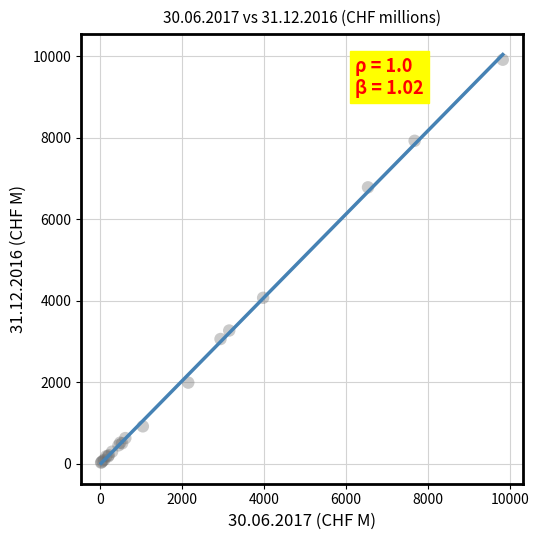

What Y value in the scatter plot is closest to 4973?

4073.9